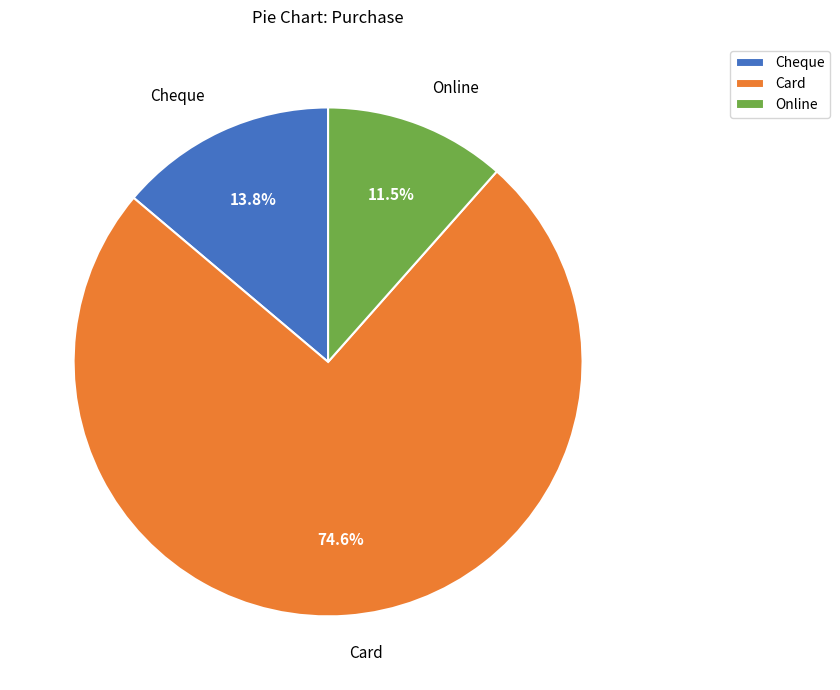

How much of the chart is everything except Online?

88.5%